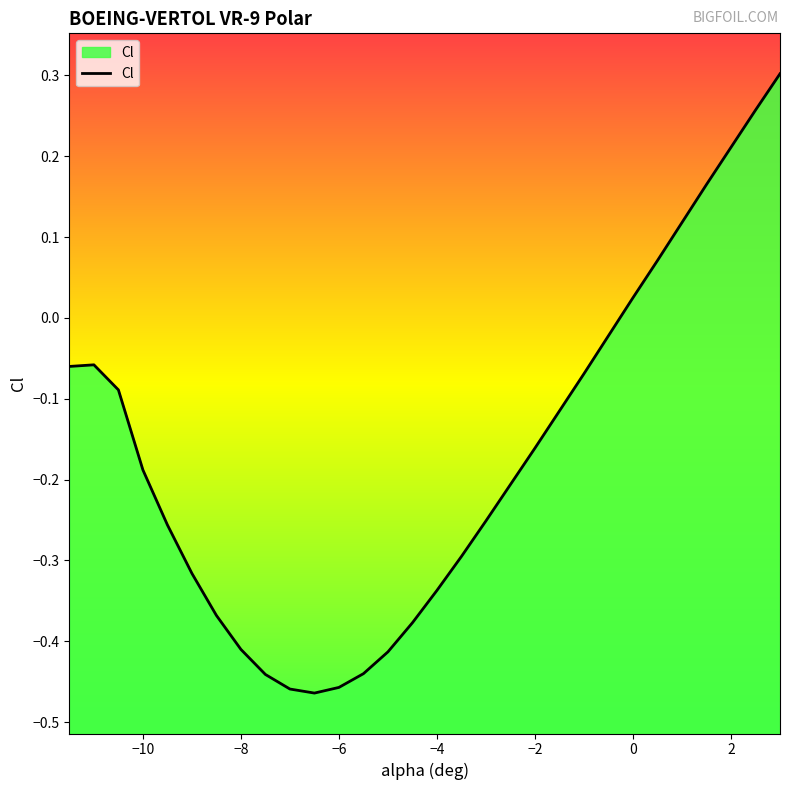

Is it true that the value at −6 is -0.2?

False